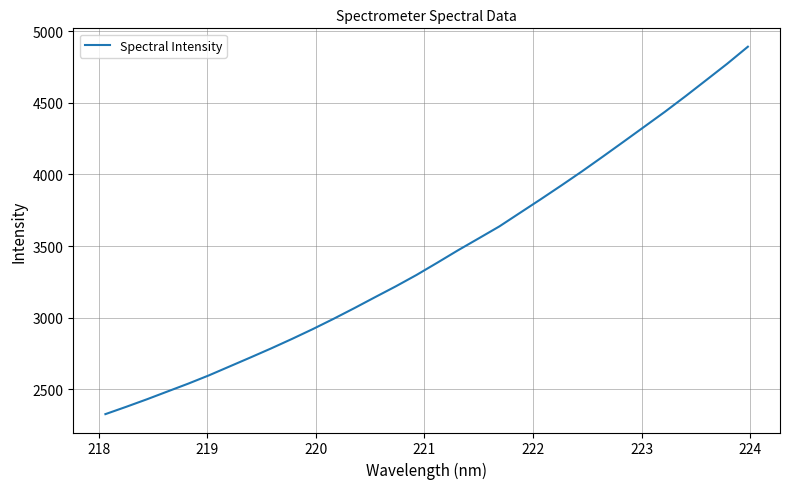

How many distinct data groups are displayed?

1